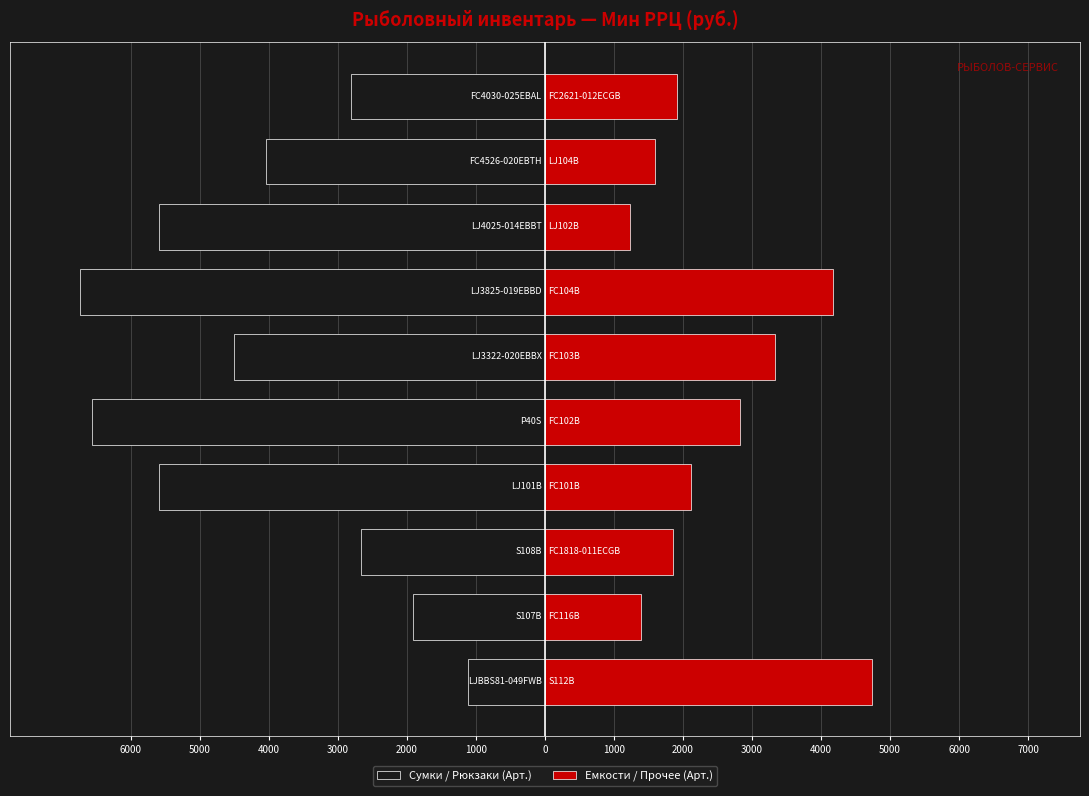

What is the spread (max minus min) of values at 4000?

4516